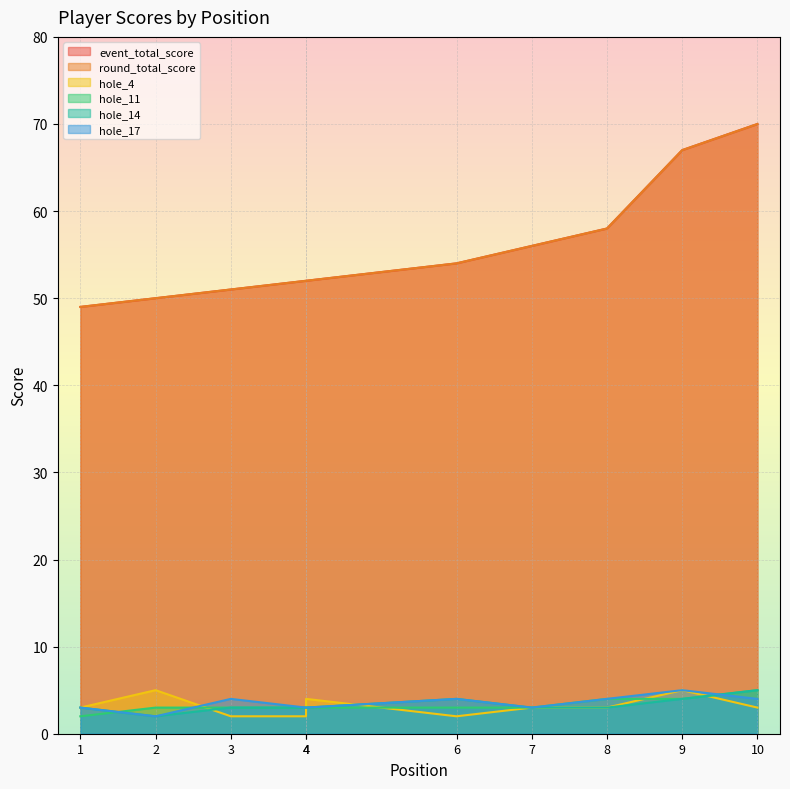

Where does the hole_14 series first go above 3?

6